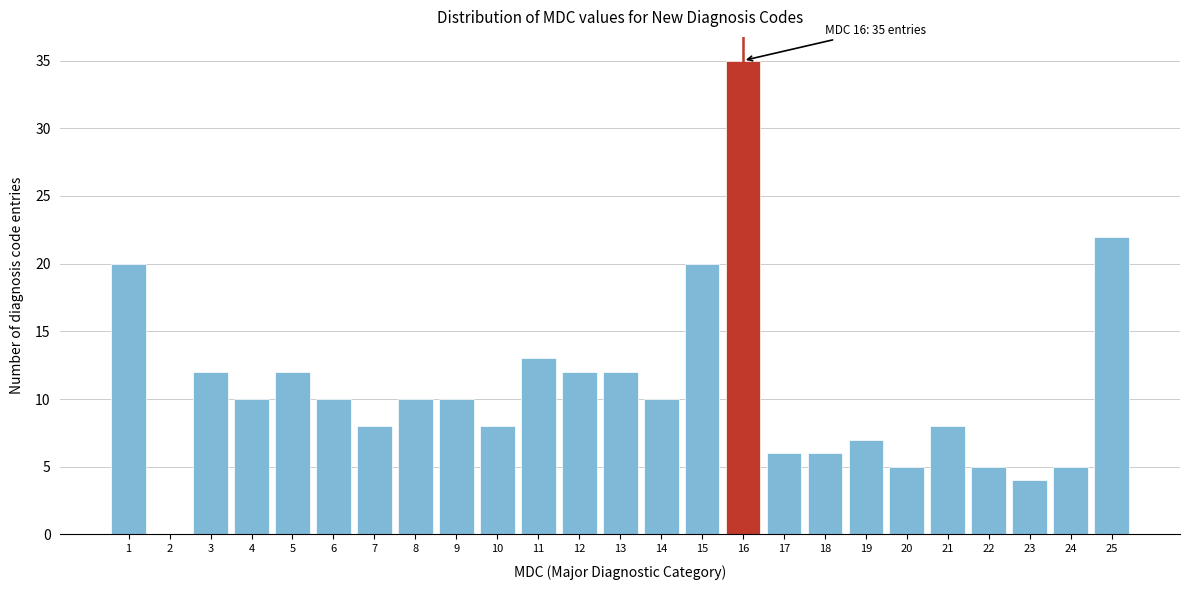

Over which range of the x-axis is the bar tallest?

15.5 to 16.5